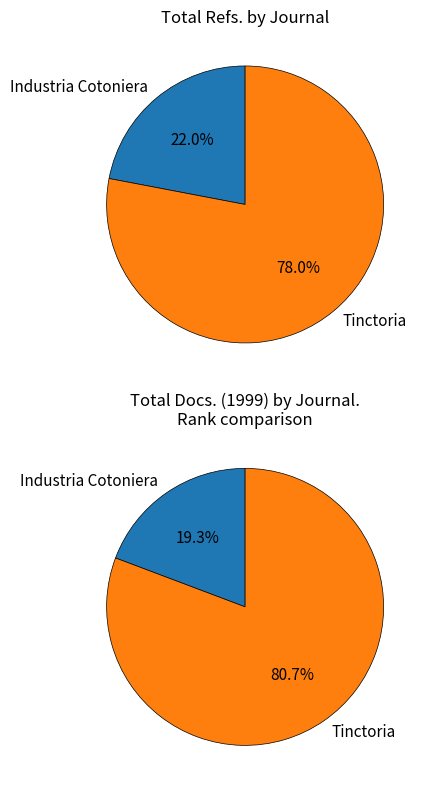

To the nearest percent, what portion does Tinctoria represent?

81%